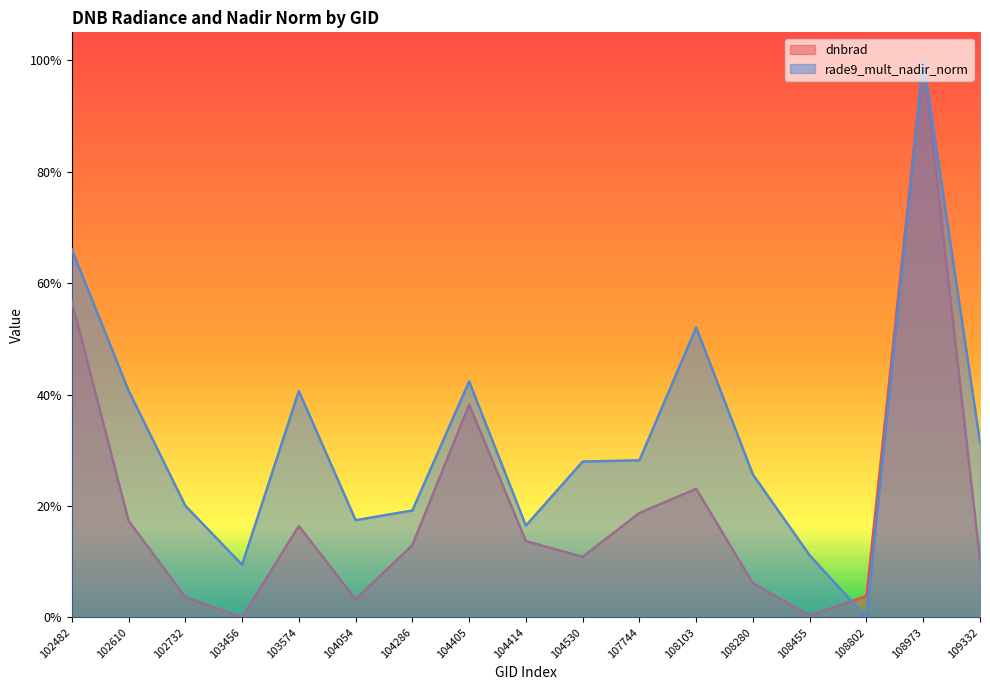

After their last crossing, which series has the higher values: rade9_mult_nadir_norm or dnbrad?

rade9_mult_nadir_norm